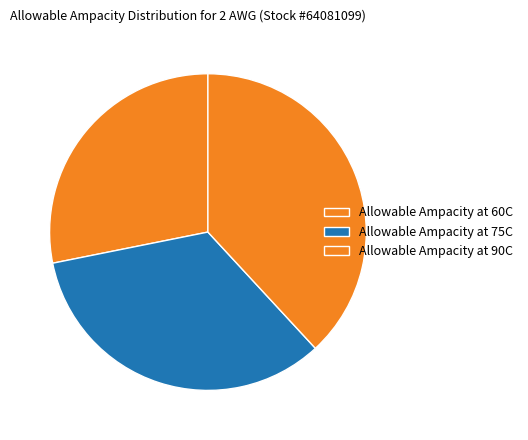

How many slices are in this pie chart?

3